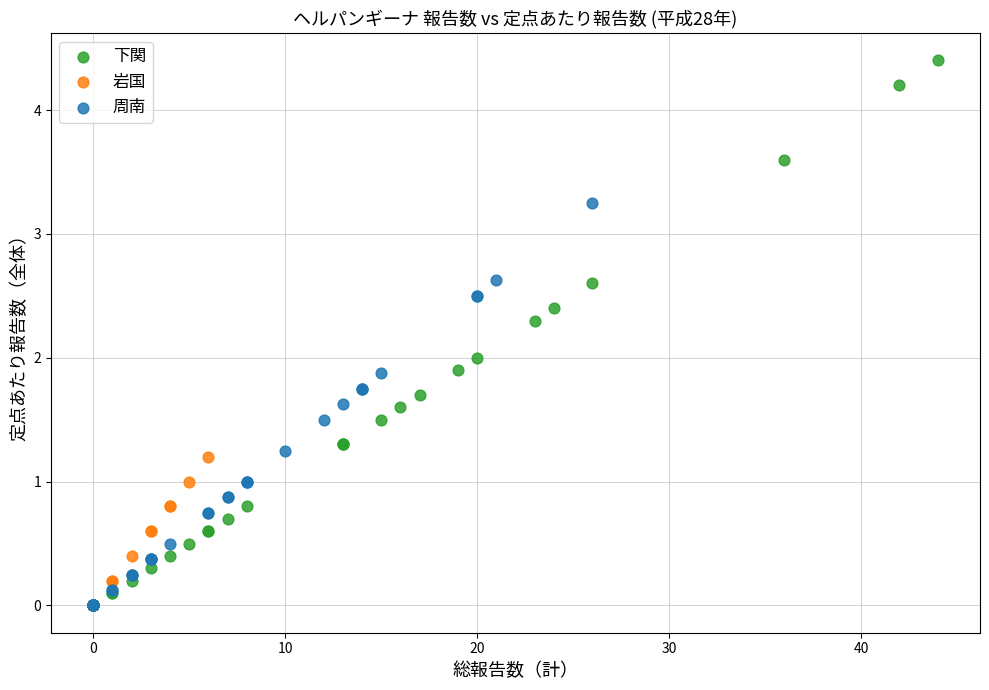

Which series contains the highest Y value?

下関